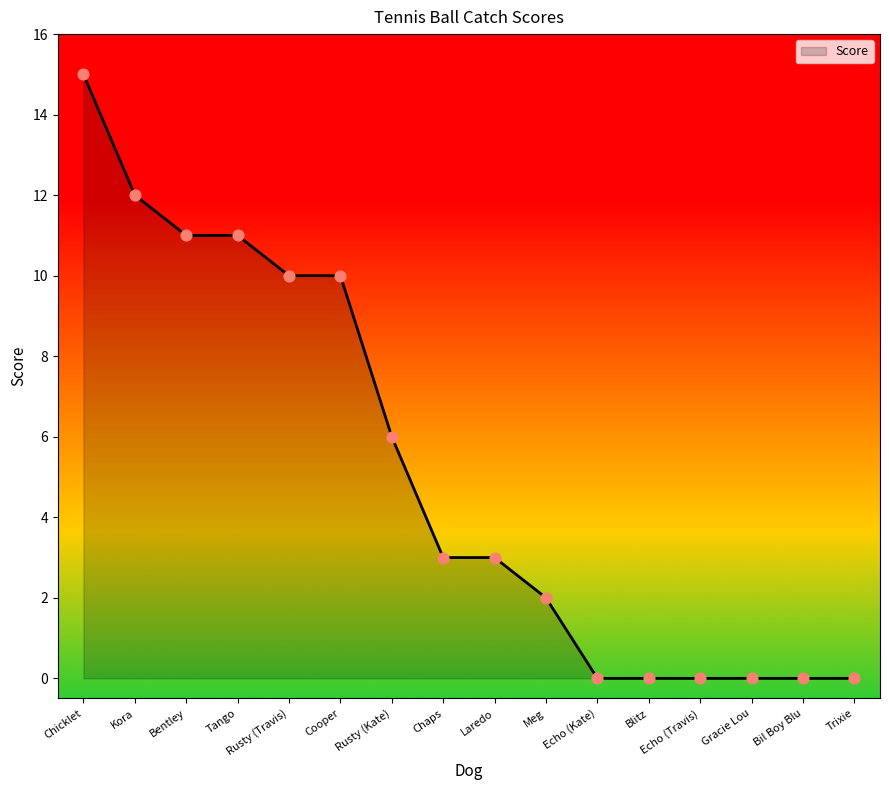

What is the change in value from Laredo to Echo (Travis)?

-3